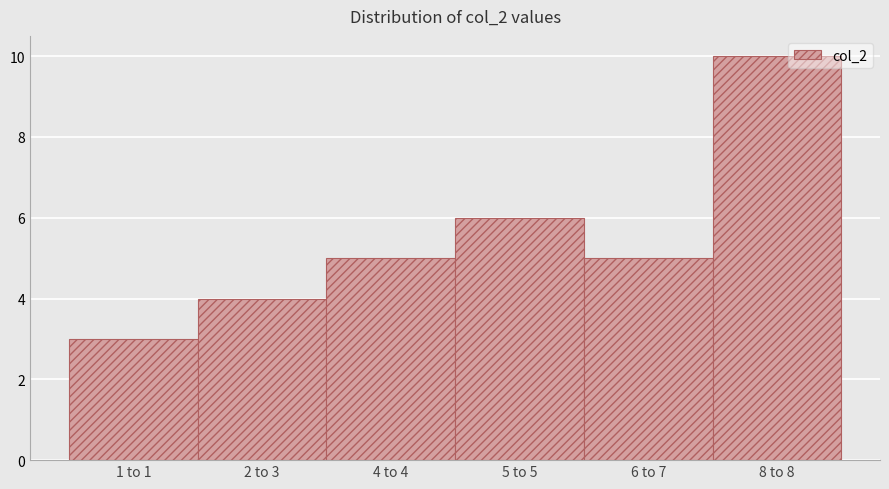

Reading right to left, extract all data points from this chart.

10	5	6	5	4	3